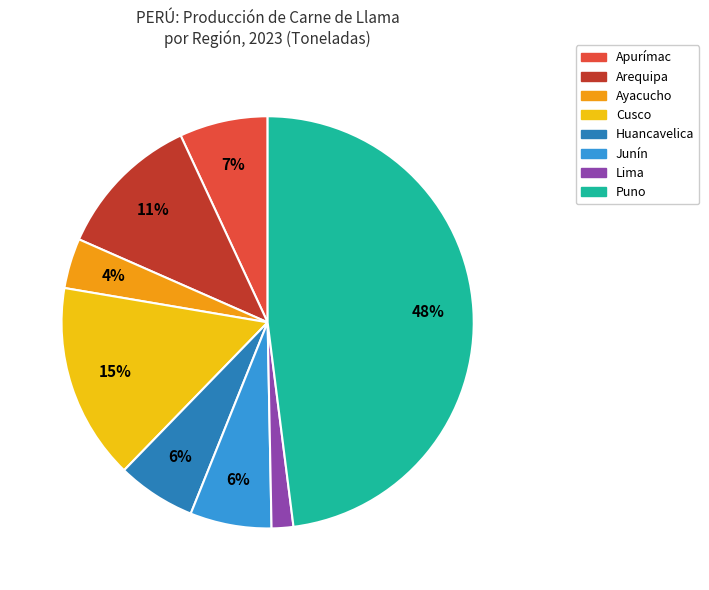

How many segments does this pie chart have?

8